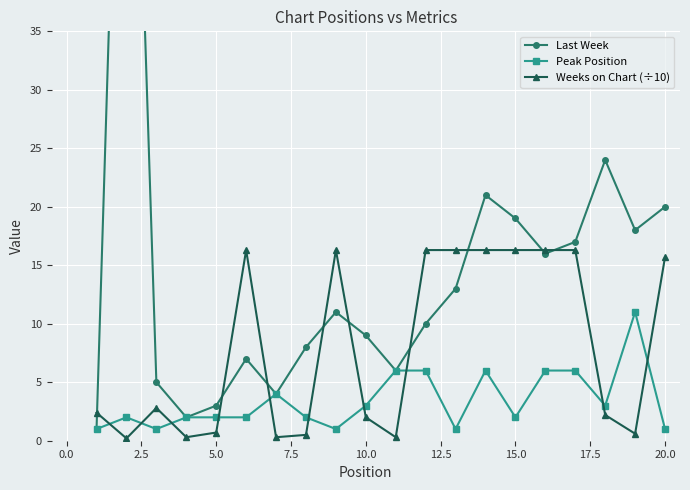

What is the minimum value for Peak Position?

1.0